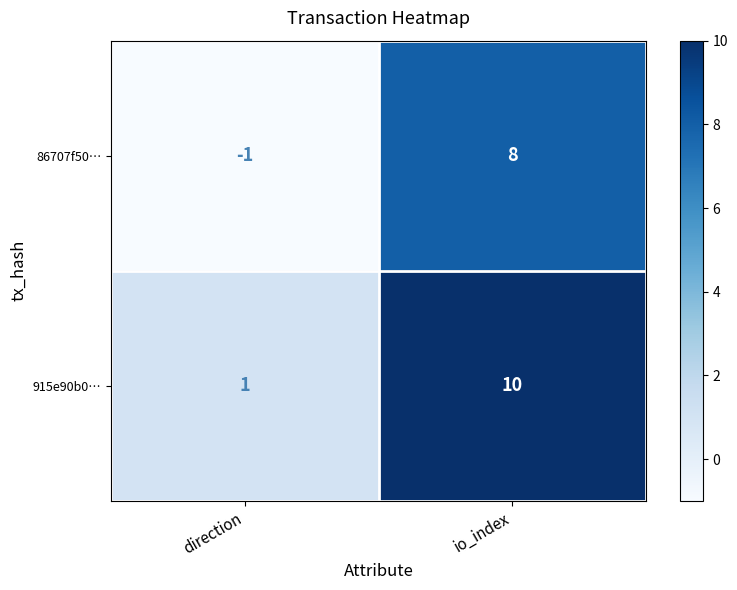

What is the maximum value shown in the chart?

10